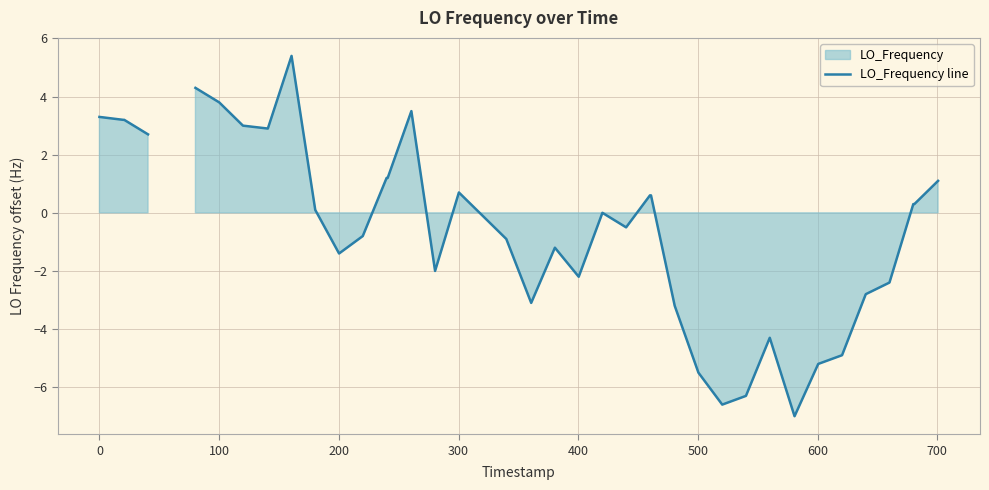

How many lines are shown in the chart?

1